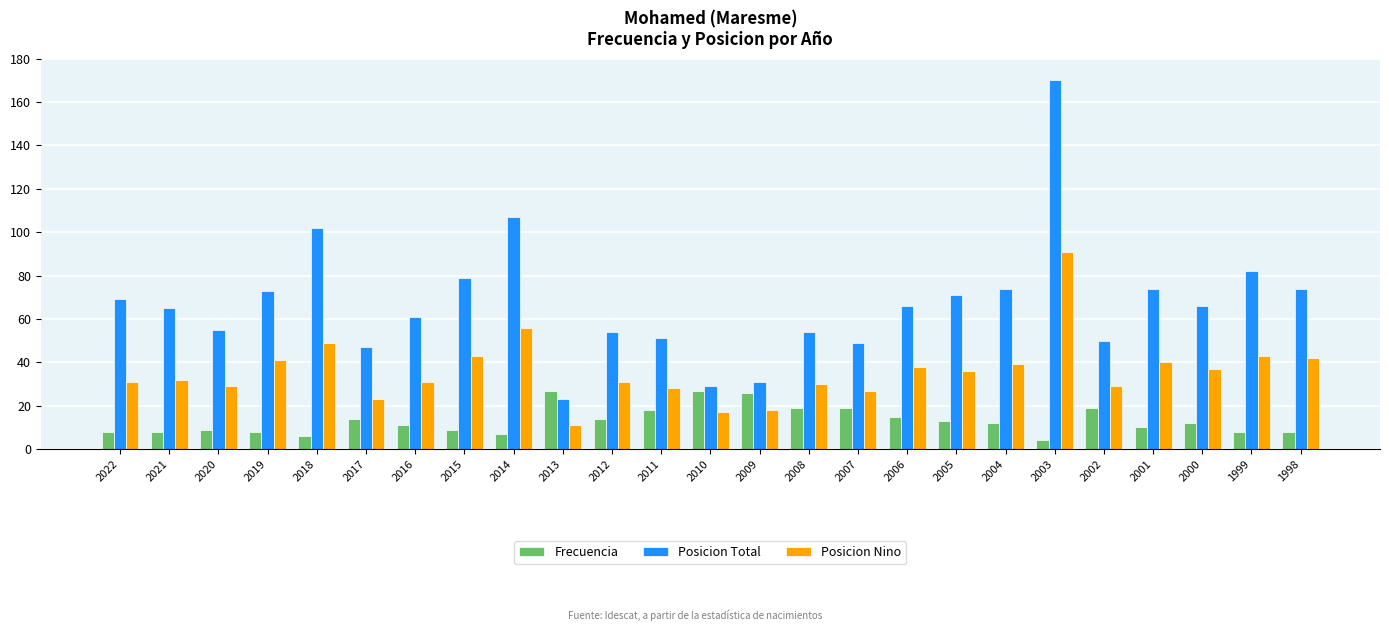

Which label corresponds to the largest value in the chart?

2003